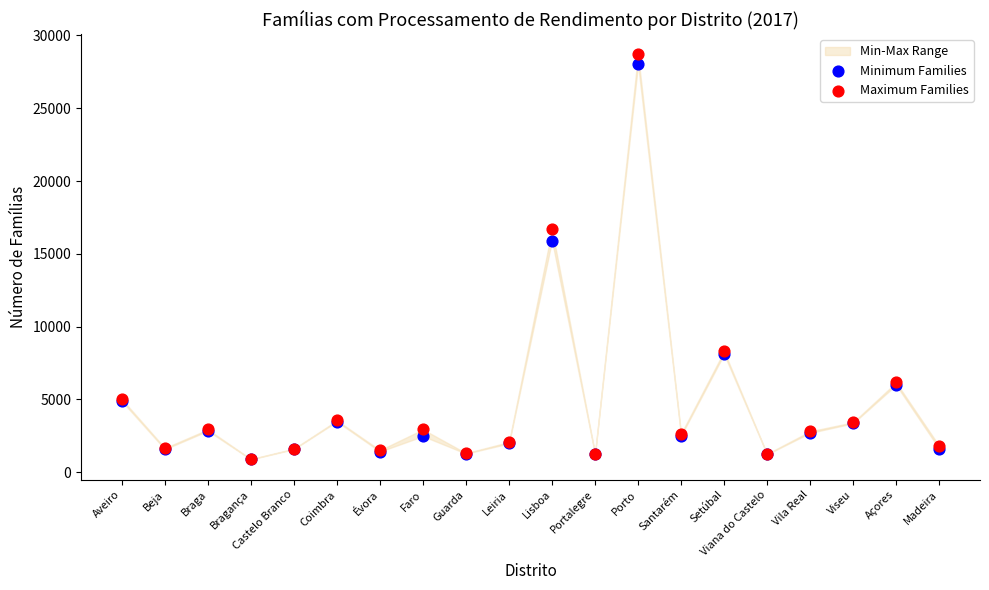

In the Minimum Families series, what Y value is closest to 14457?

15914